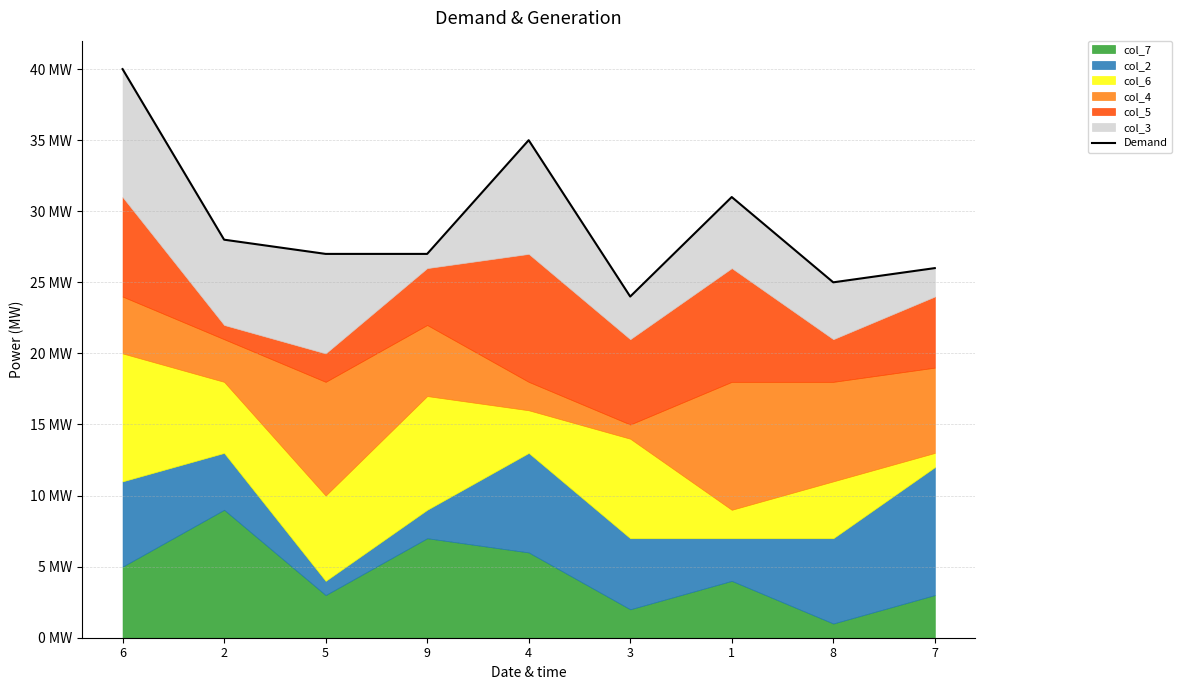

Count the number of categories in the chart.

9